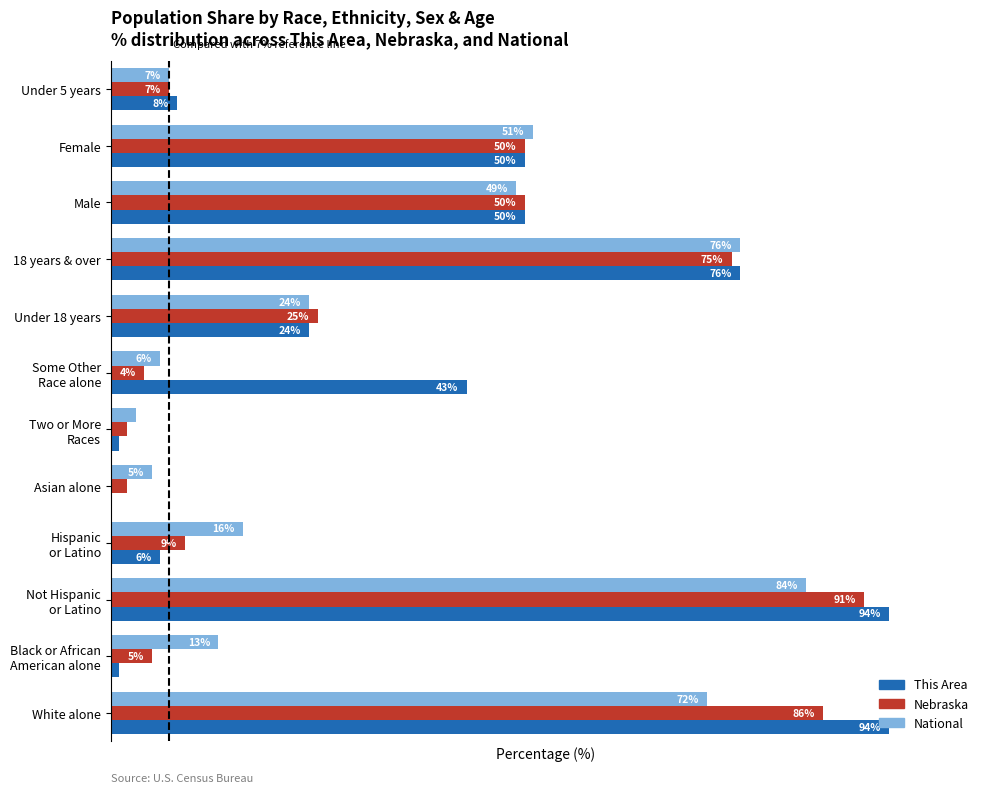

Which series has the largest total across all categories?

This Area